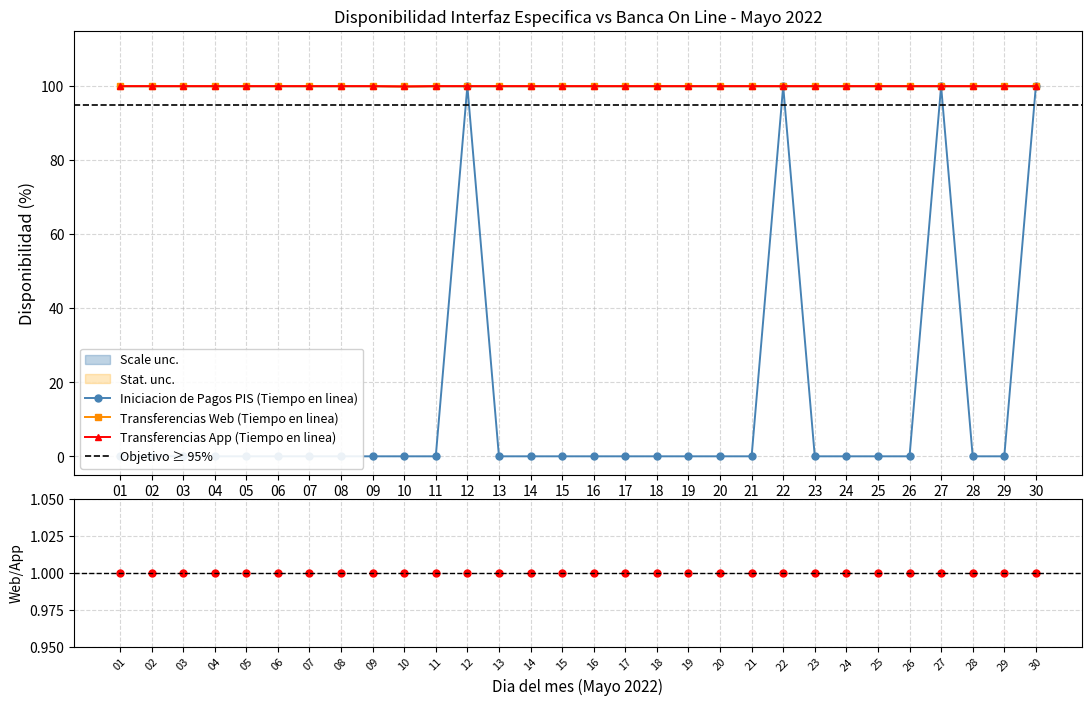

What is the value of the Transferencias App (Tiempo en linea) point at the 18th from the left?

100.0